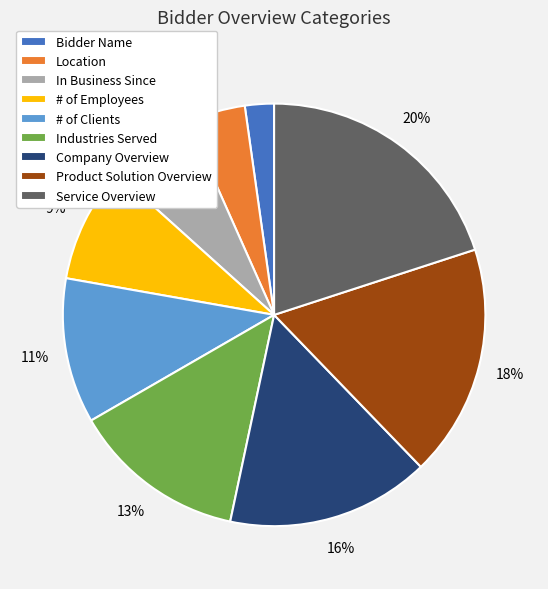

The # of Employees slice represents 14% of the pie. True or false?

False